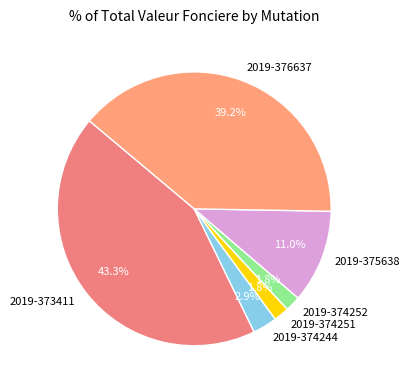

What portion of the pie excludes 2019-374244?

97.1%